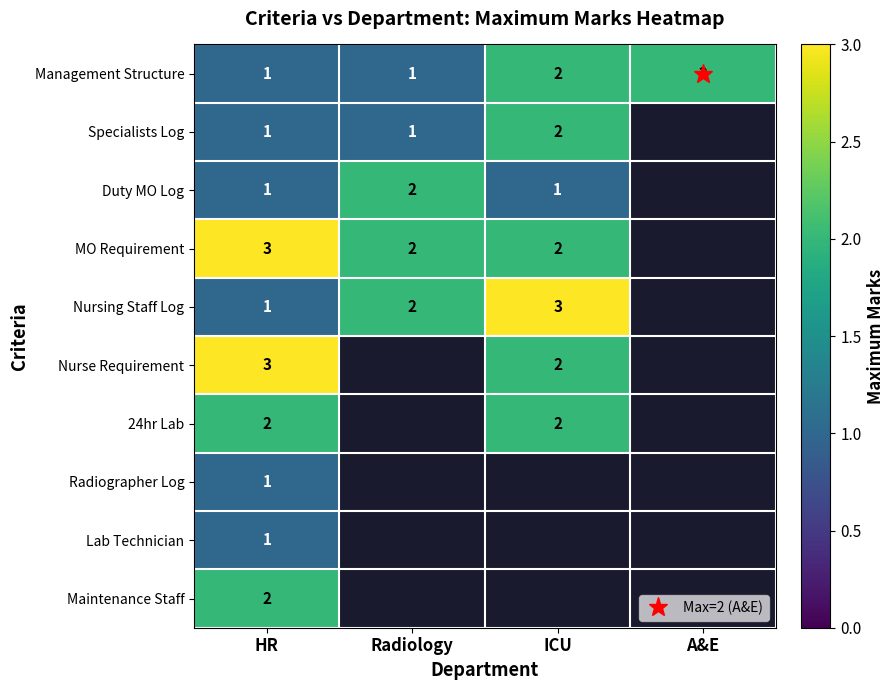

Which series changed the most between Radiology and A&E?

Management Structure